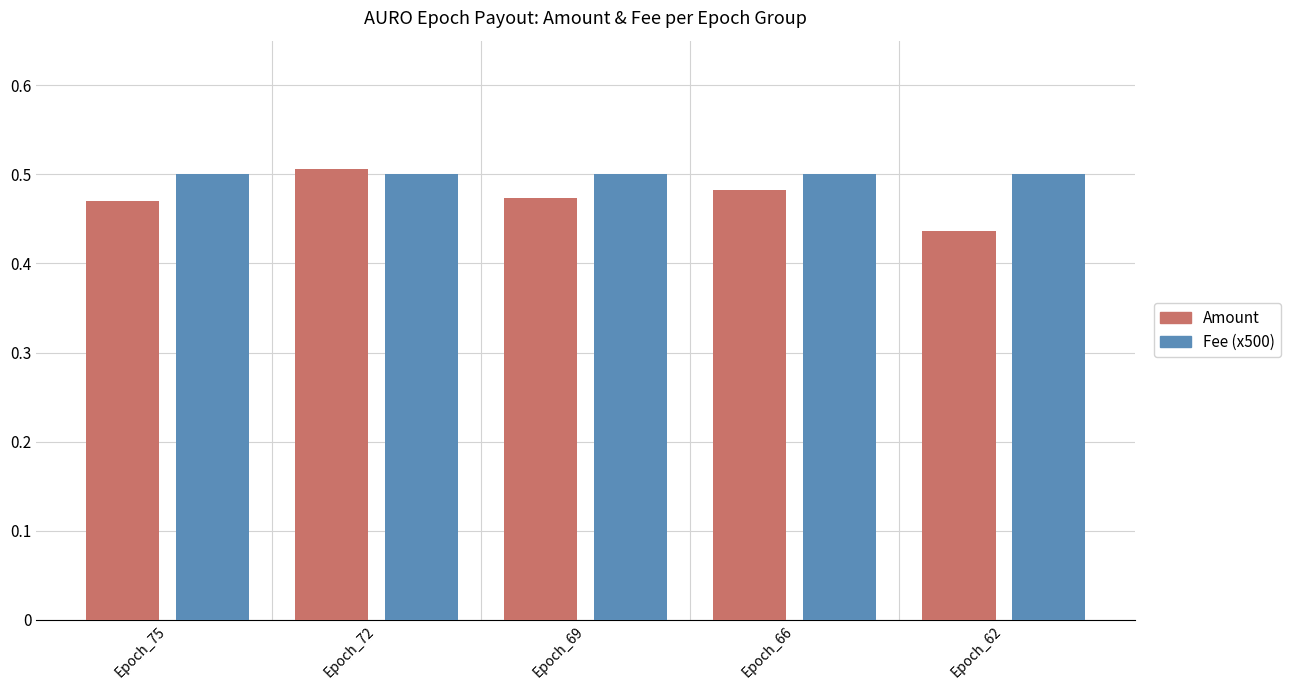

What is the sum of all Fee (x500) values?

2.5